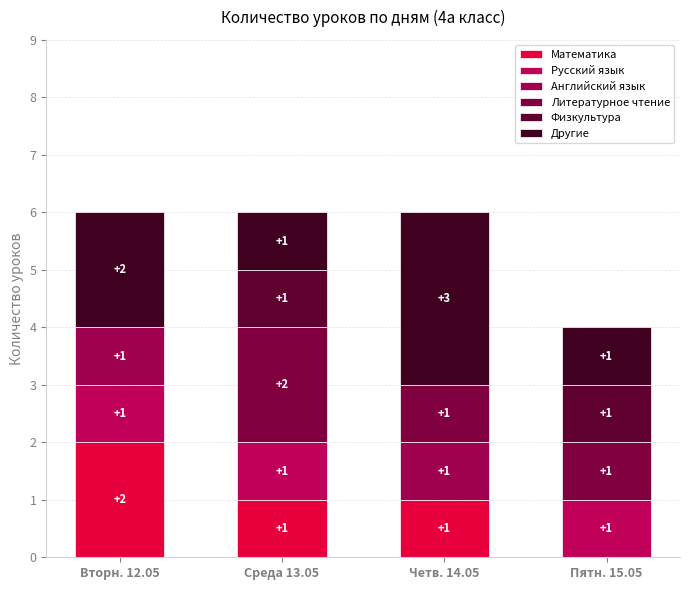

Are the bars horizontal?

No